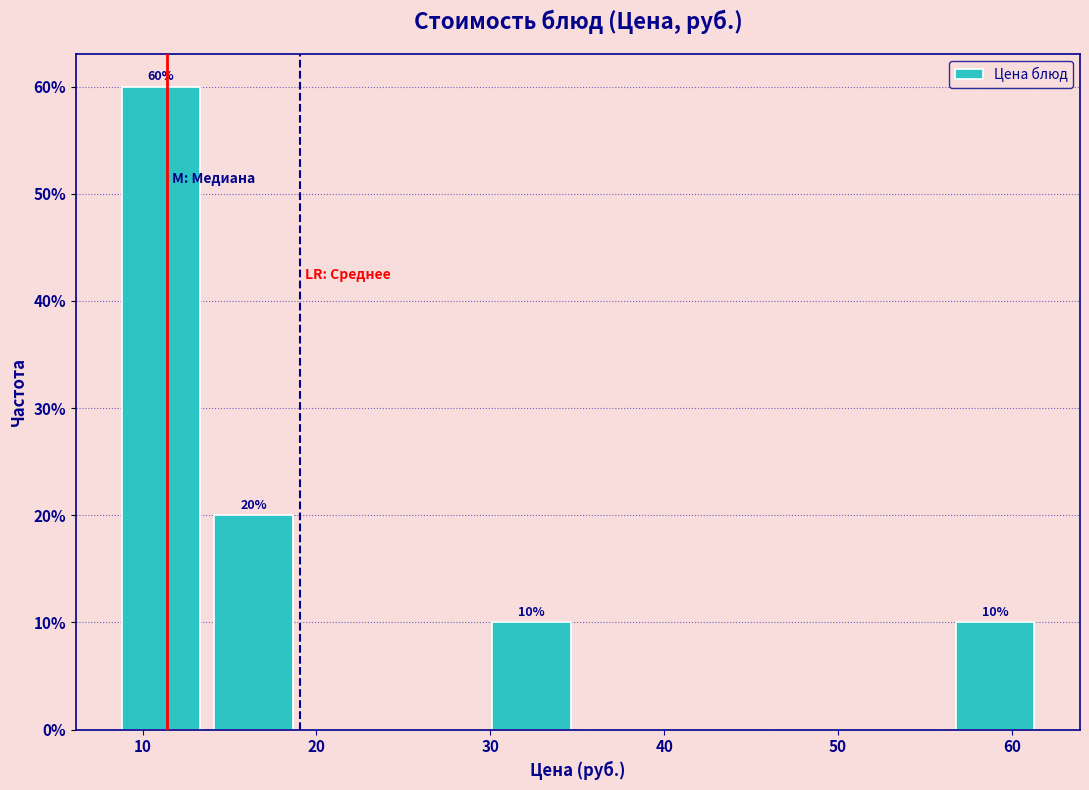

Over which range of the x-axis is the bar tallest?

9 to 14